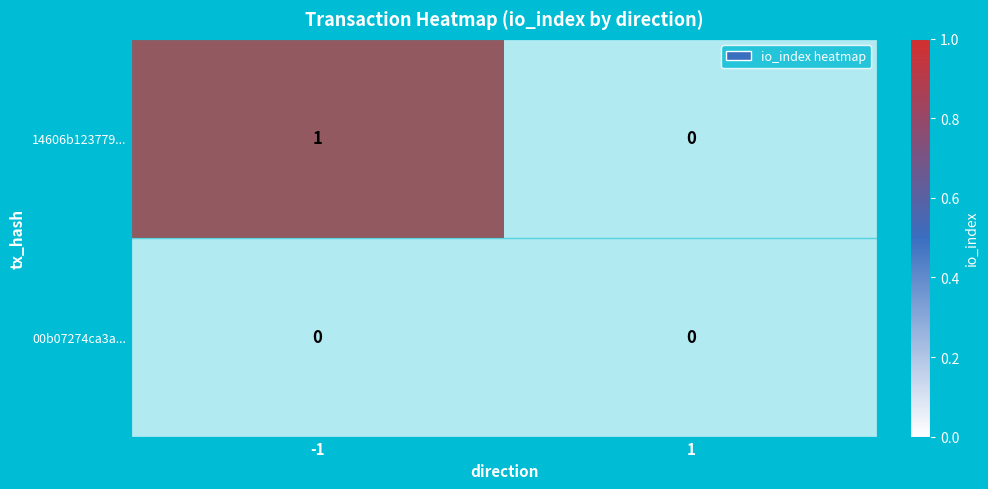

Is it true that 14606b123779... equals 2 at -1?

False